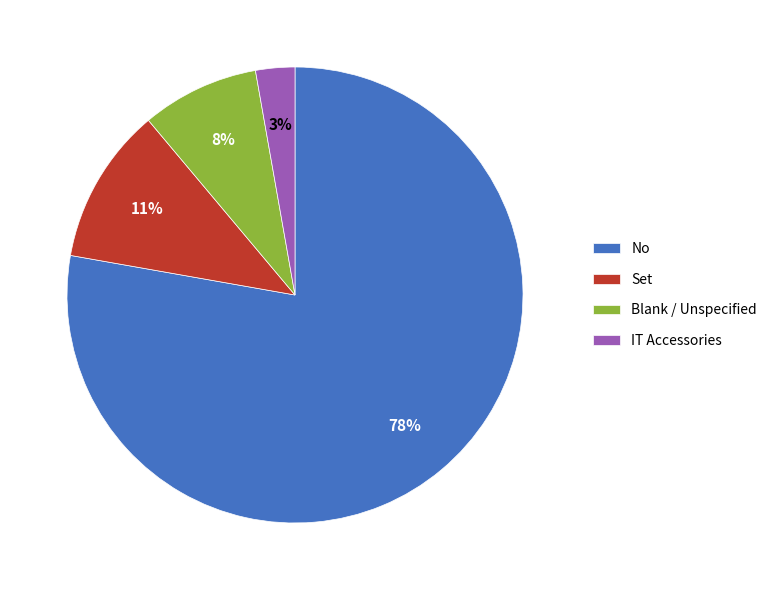

Which category has the biggest portion of the pie?

No